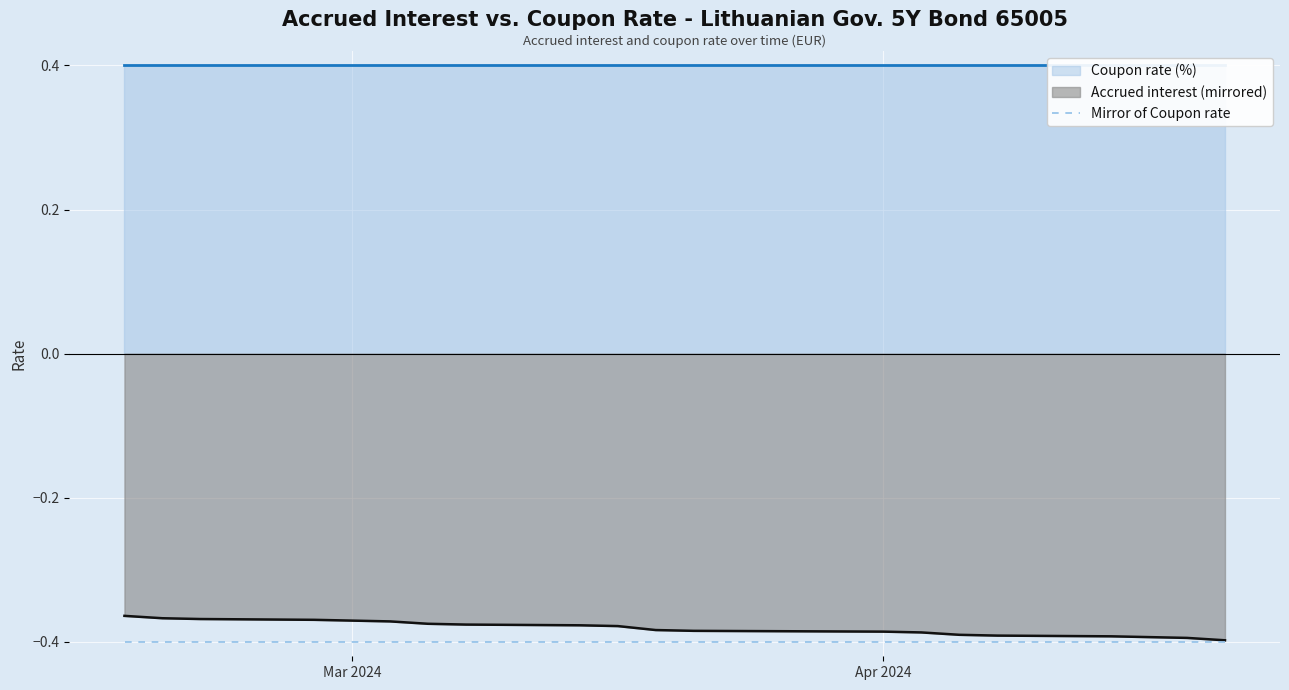

The value at 2024-04-05 is -0.7. True or false?

False